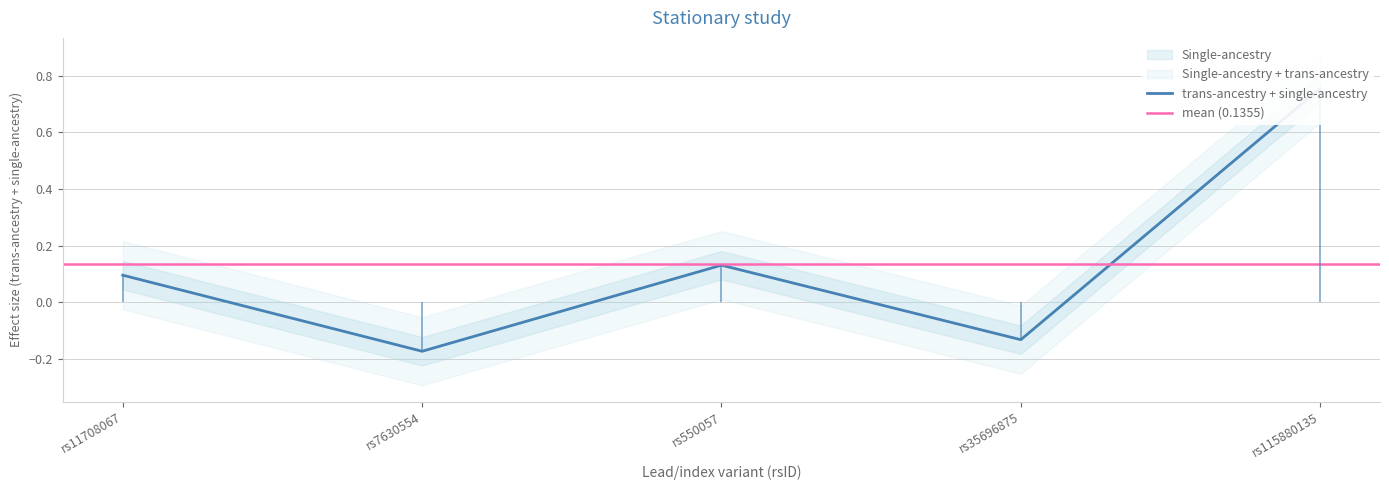

Does the chart display data point markers on the line(s)?

No